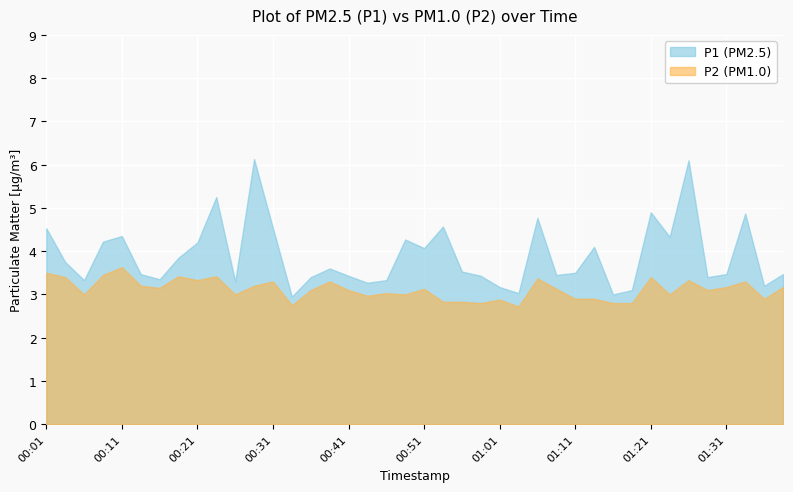

Between 01:01 and 01:26, which series saw the biggest shift?

P1